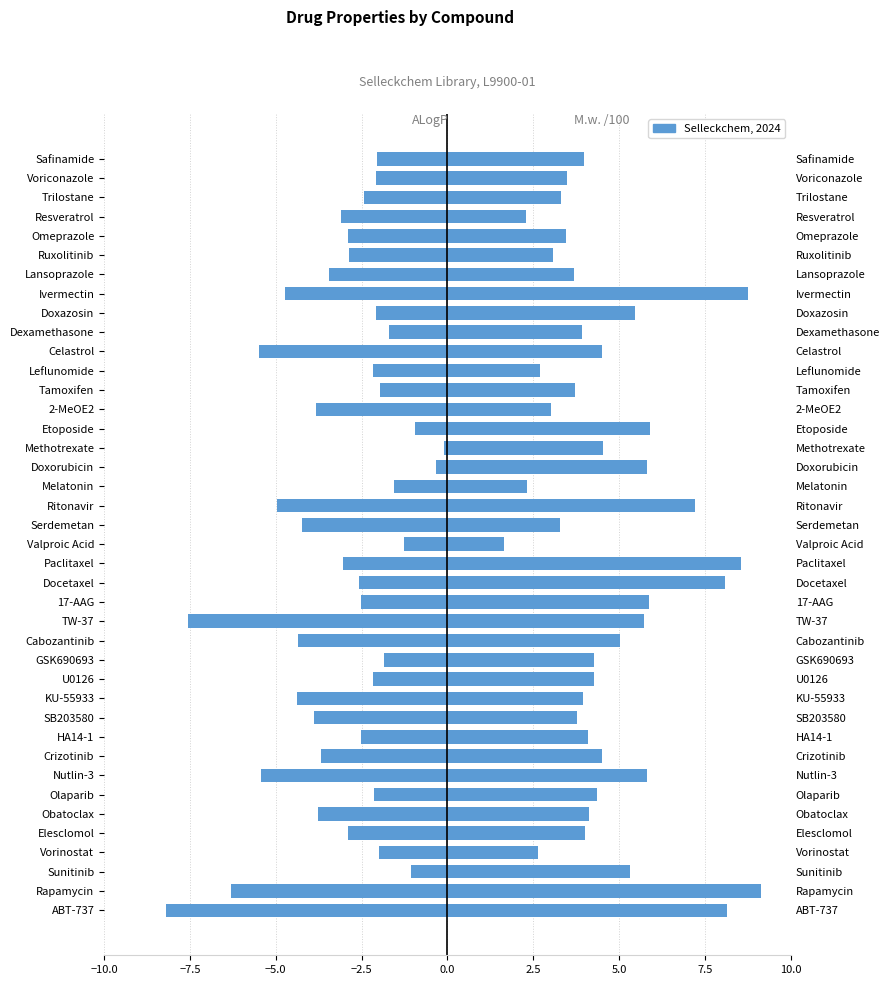

Is the value of M.w. /100 at Ruxolitinib greater than the value of ALogP (negated) at Olaparib?

Yes